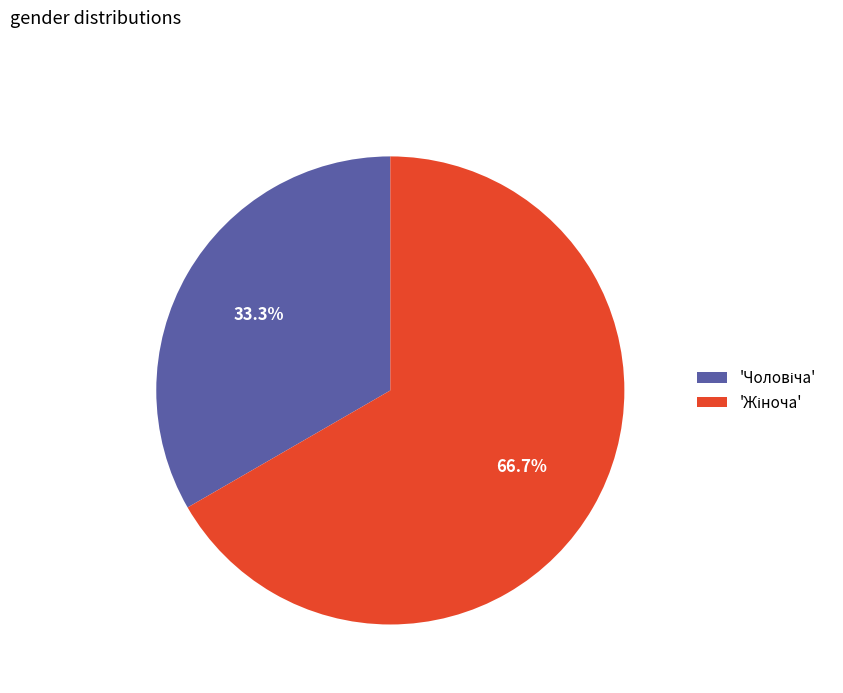

How many segments does this pie chart have?

2